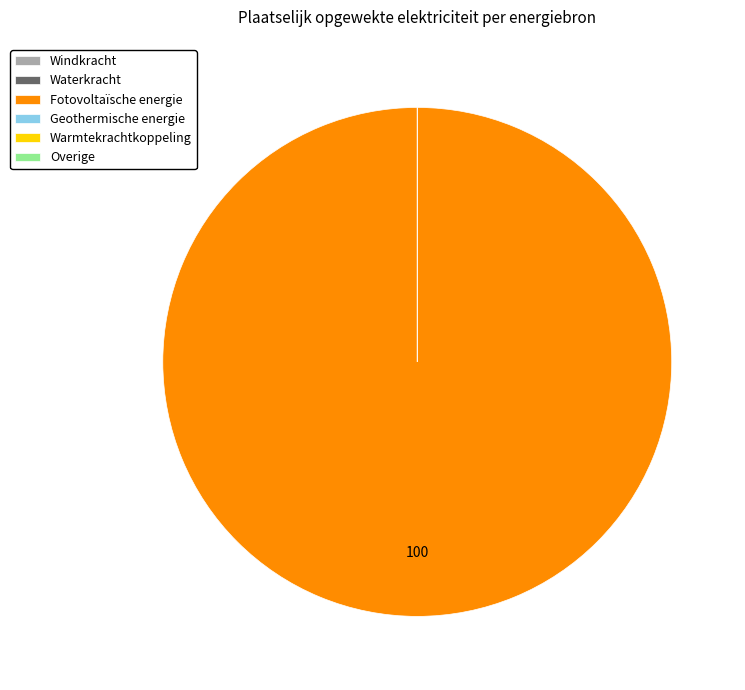

True or false: Warmtekrachtkoppeling accounts for 0% of the total.

True